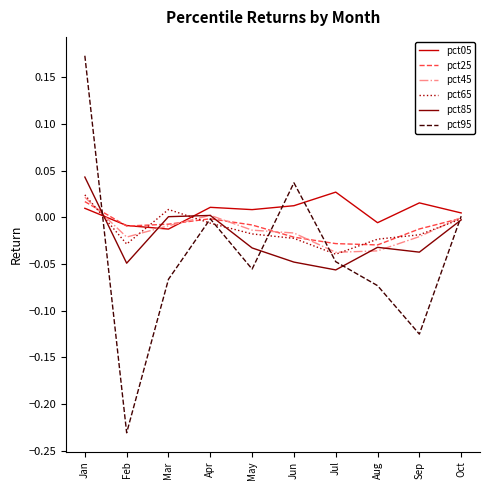

Which series has the largest range (max minus min)?

pct95